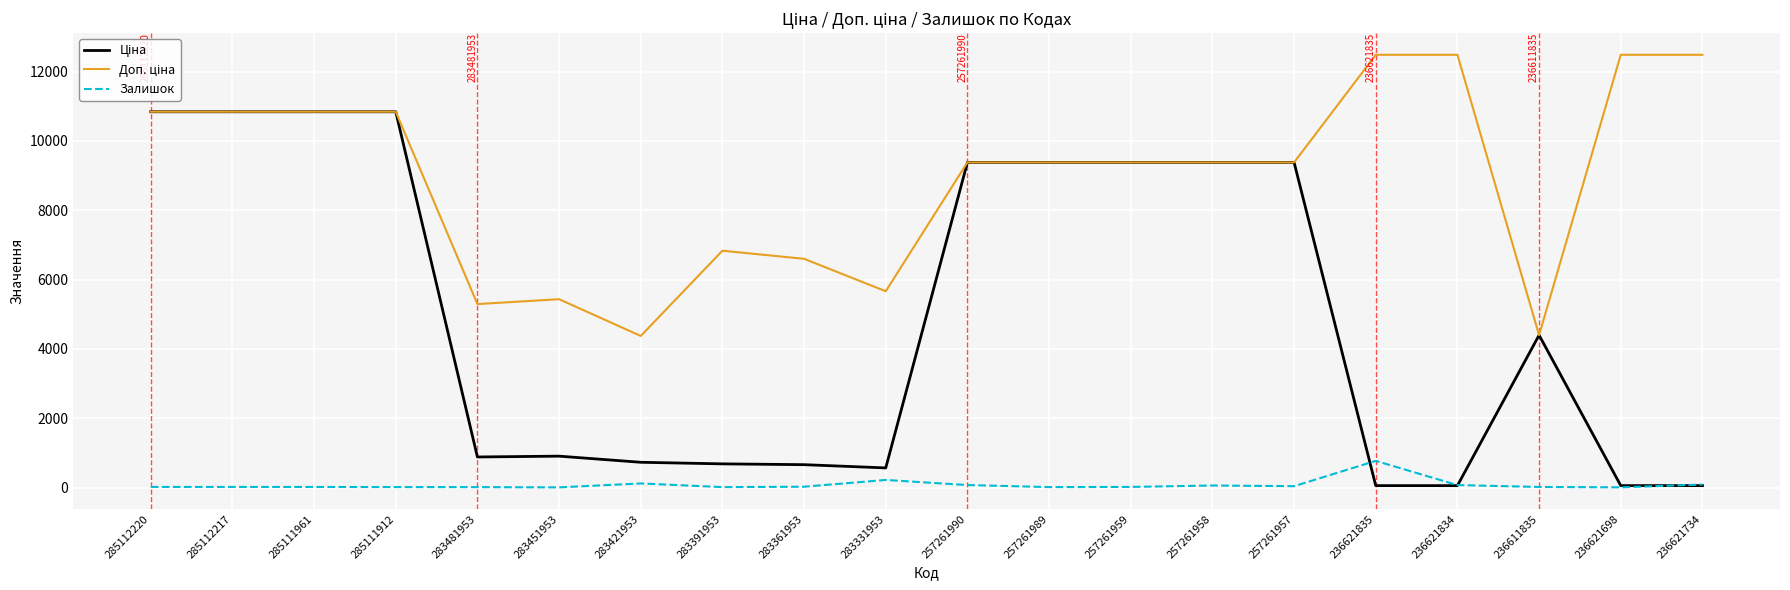

What is the maximum value shown in the chart?

12483.0